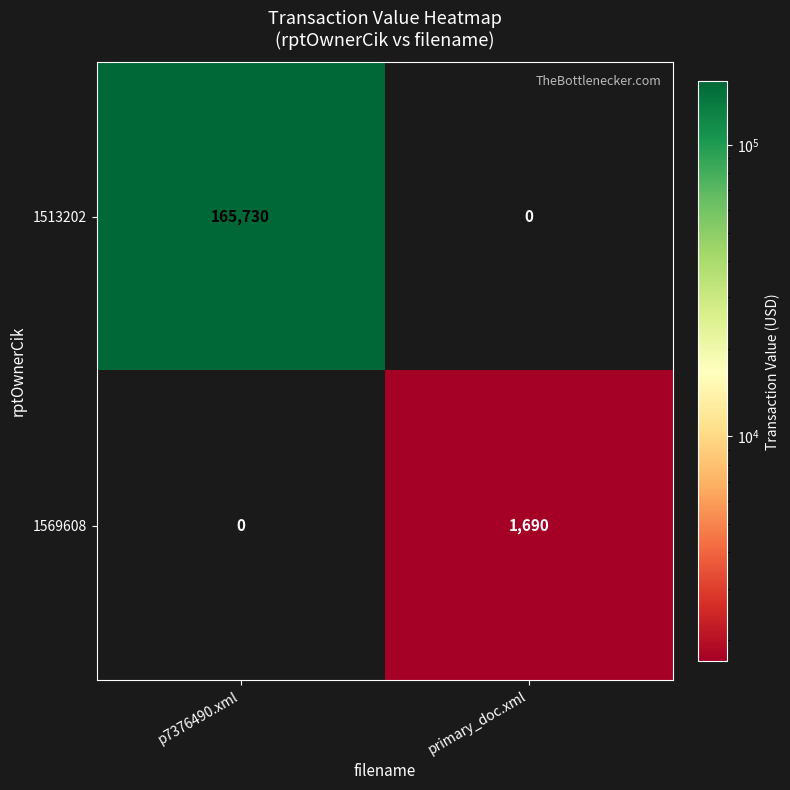

At which label does 1513202 reach its peak?

p7376490.xml